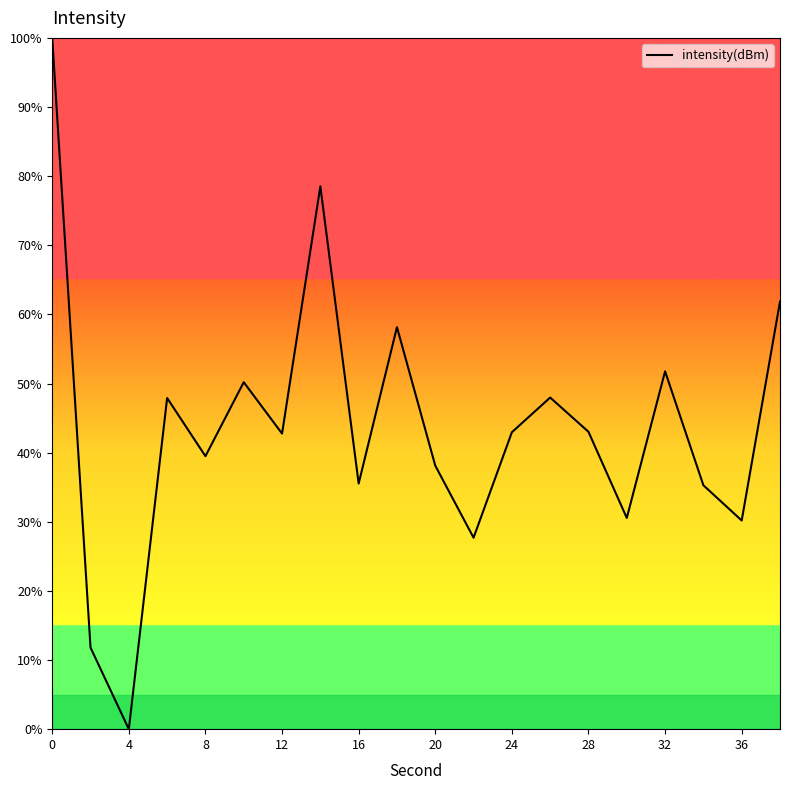

What is the sum of all values?

873.8